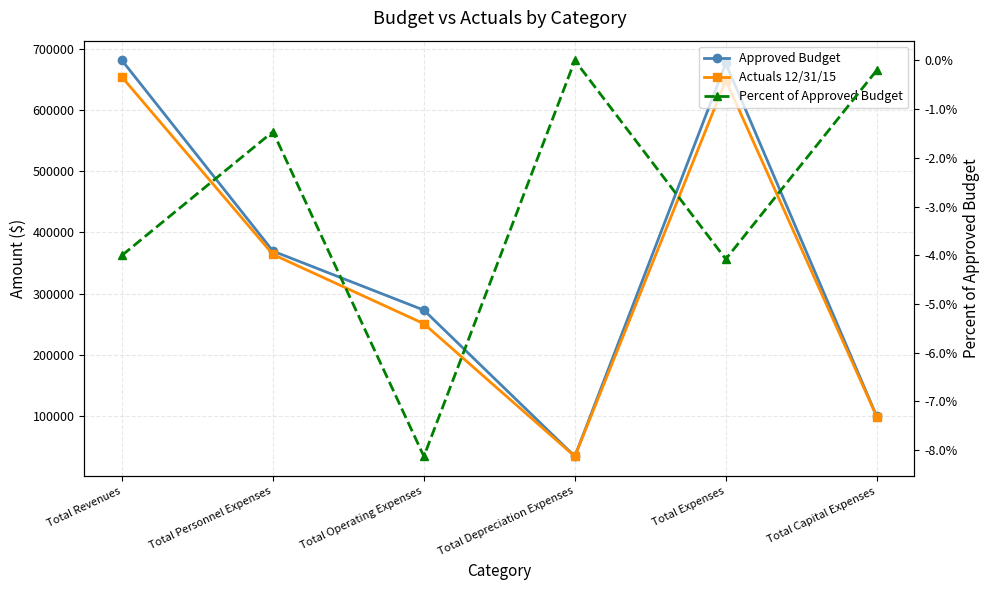

At which category is the sum across all series the highest?

Total Revenues